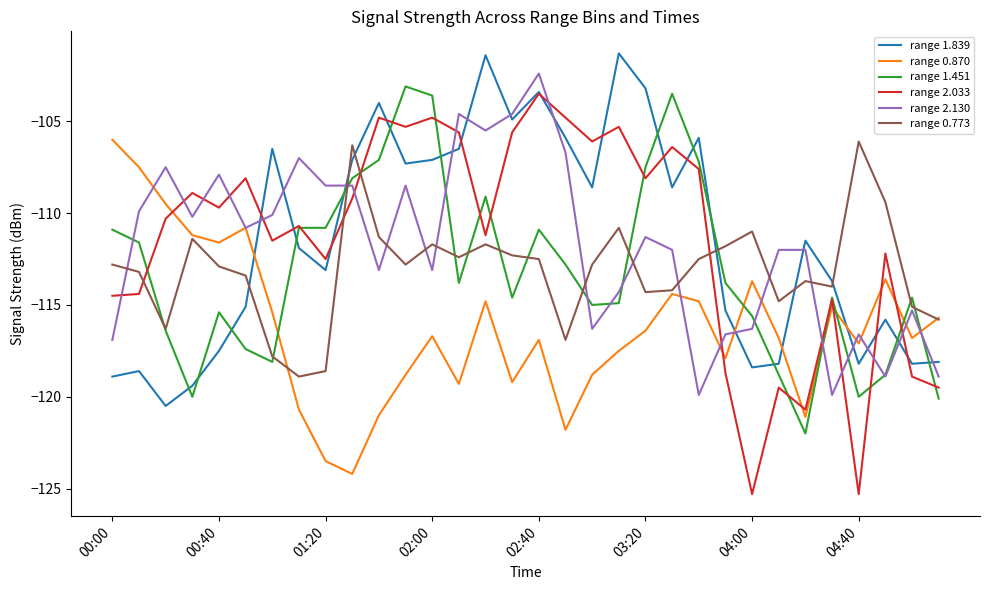

What is the minimum value for range 2.130?

-119.9